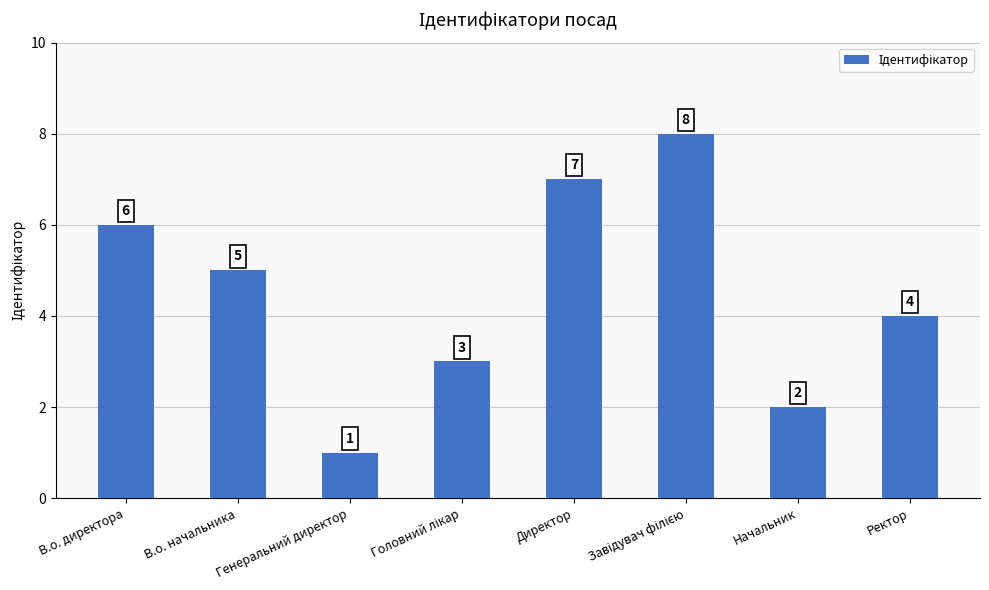

The chart shows a value of 2 at Генеральний директор. True or false?

False